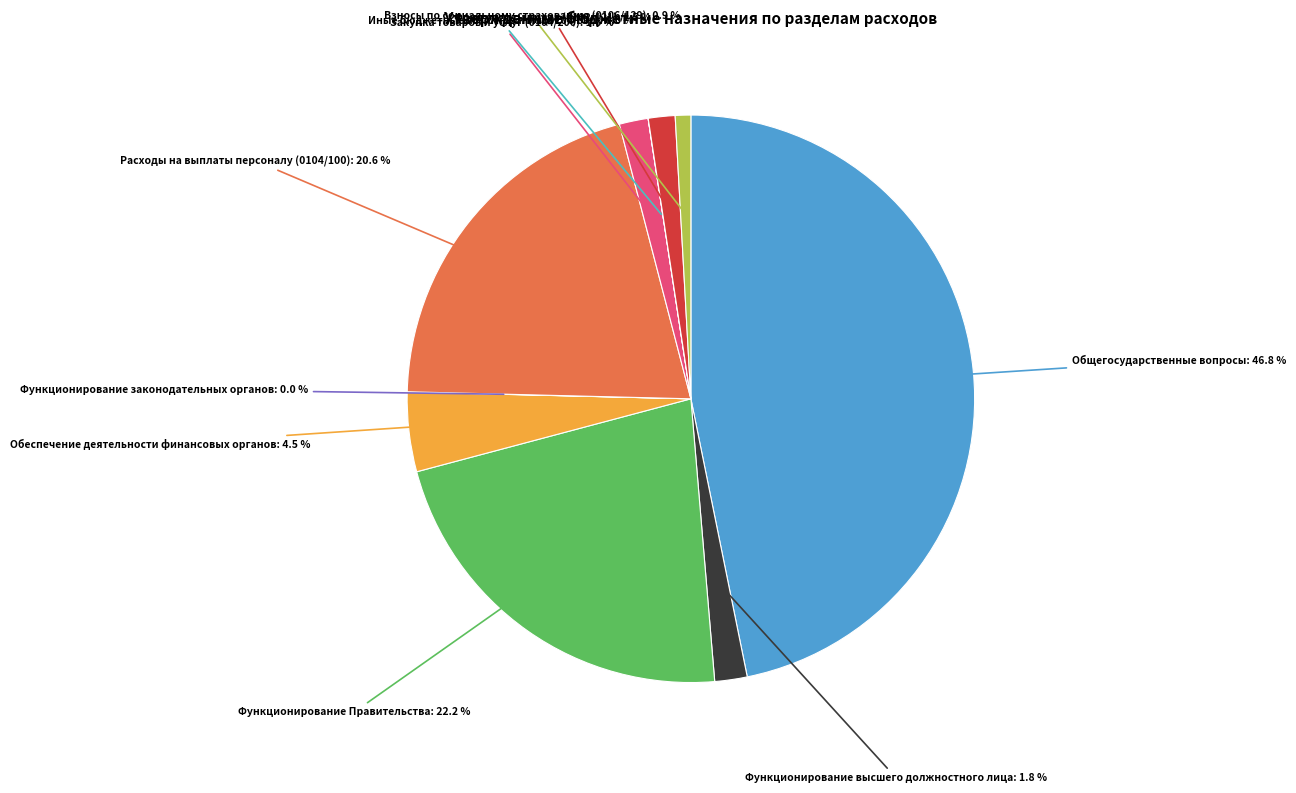

Which has a higher value, Расходы на выплаты персоналу (0104/100): 20.6 % or Общегосударственные вопросы: 46.8 %?

Общегосударственные вопросы: 46.8 %